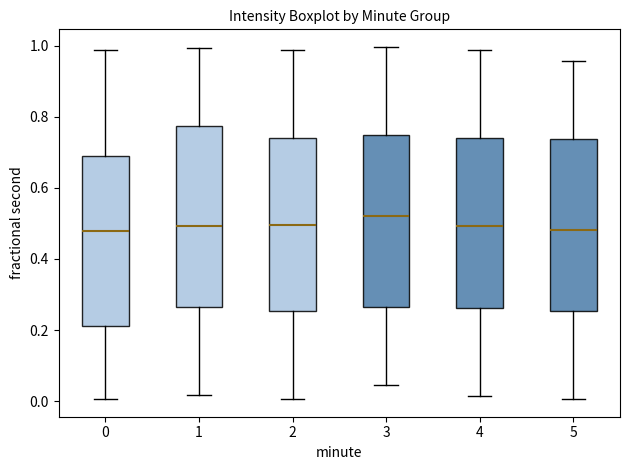

Reading left to right, read every box against the y-axis: the position of its median line, the range the box covers, and the ends of its whiskers. The values are not printed on the chart, so give them approximately, as read against the axis.

0: median 0.48, box 0.22 to 0.70, whiskers 0.00 to 0.98
1: median 0.50, box 0.26 to 0.78, whiskers 0.02 to 1.00
2: median 0.50, box 0.26 to 0.74, whiskers 0.00 to 0.98
3: median 0.52, box 0.26 to 0.74, whiskers 0.04 to 1.00
4: median 0.50, box 0.26 to 0.74, whiskers 0.02 to 0.98
5: median 0.48, box 0.26 to 0.74, whiskers 0.00 to 0.96